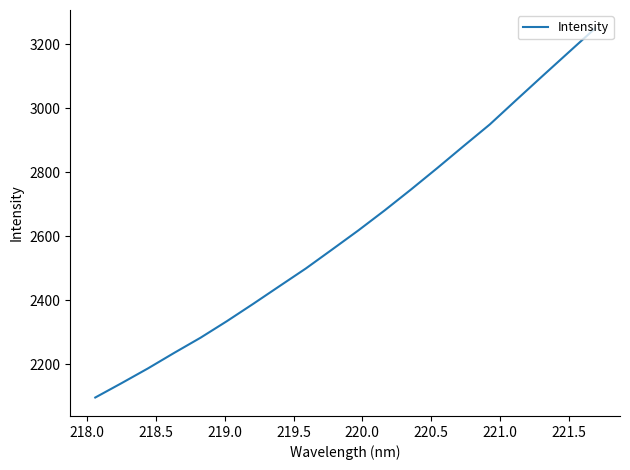

What is the maximum value shown in the chart?

3249.9